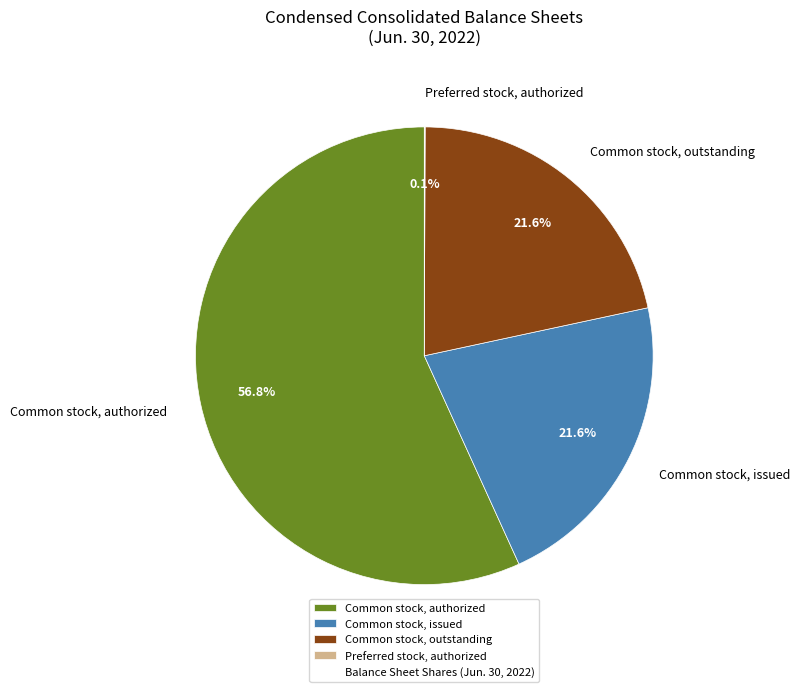

Which category has the biggest portion of the pie?

Common stock, authorized